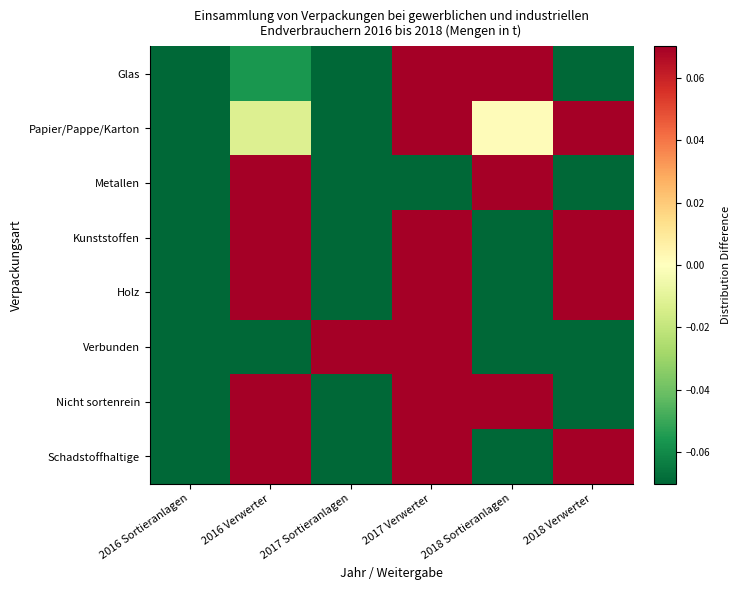

What is the total value across all series at 2018 Sortieranlagen?

-0.6